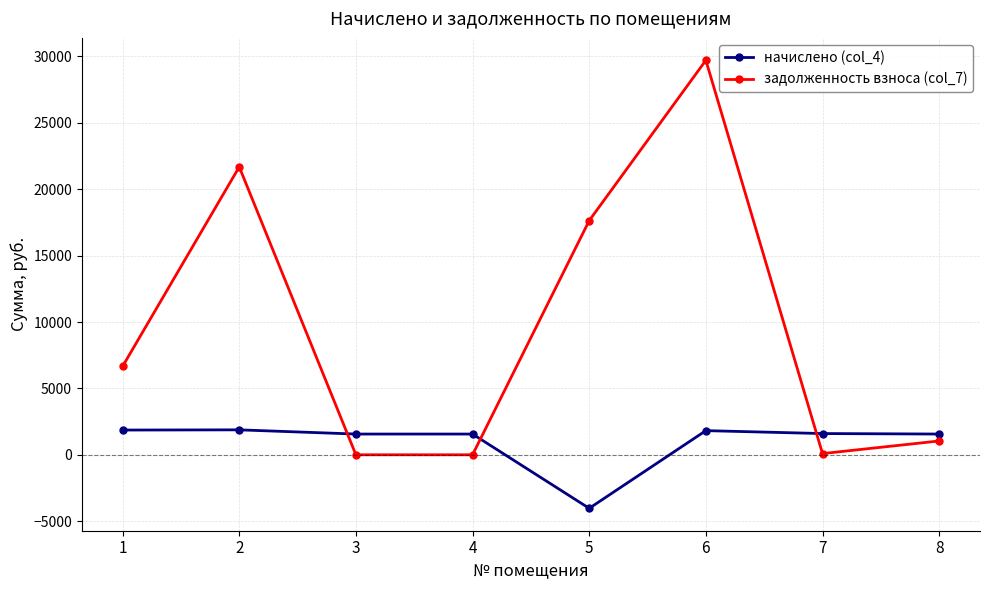

The задолженность взноса (col_7) series shows 1.5 at 4. True or false?

True